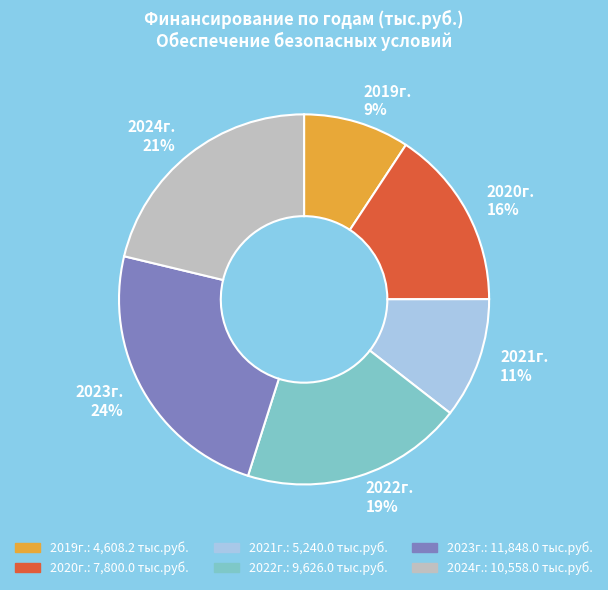

Which category has the smallest portion of the pie?

2019г.